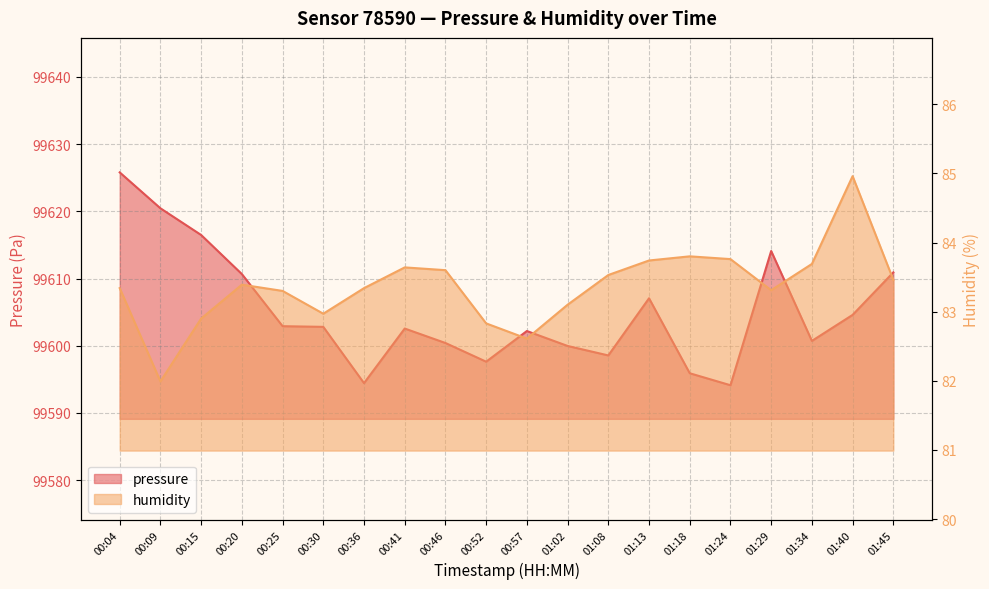

Rank the series by their average value, from highest to lowest.

pressure, humidity